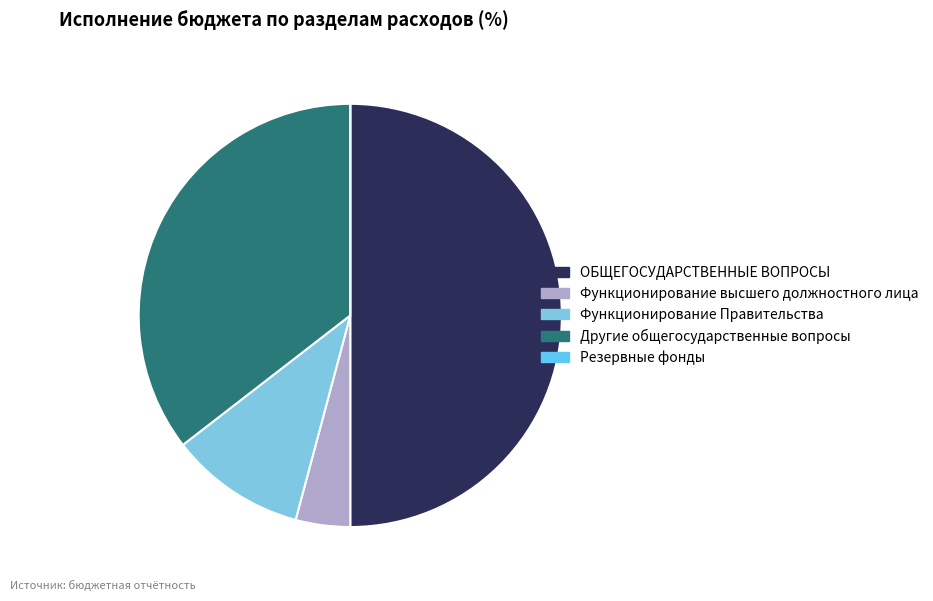

What is the ratio of the value at ОБЩЕГОСУДАРСТВЕННЫЕ ВОПРОСЫ to the value at Функционирование высшего должностного лица?

12.0